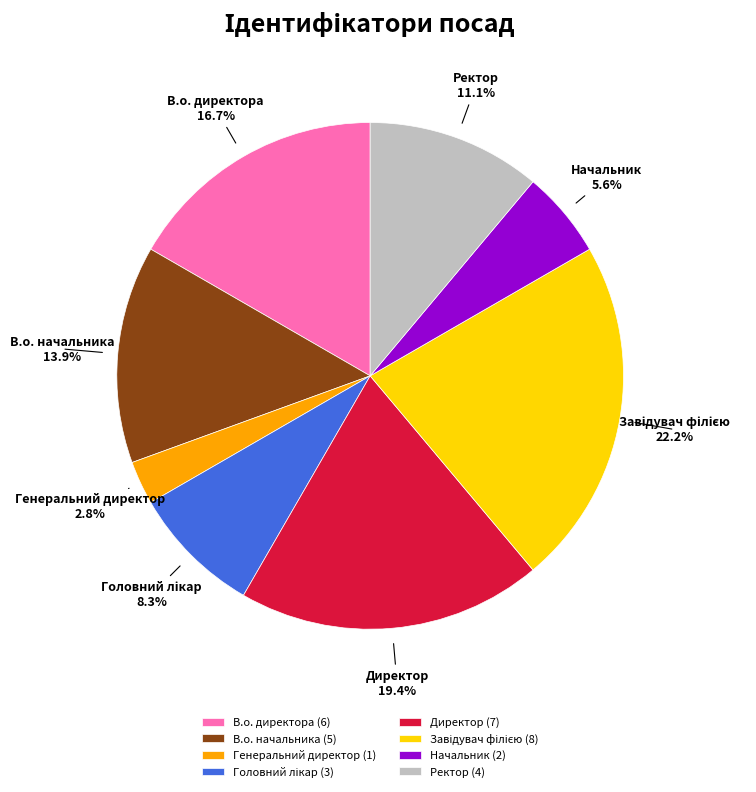

Combined, what portion of the pie is В.о. директора and Директор?

36.1%